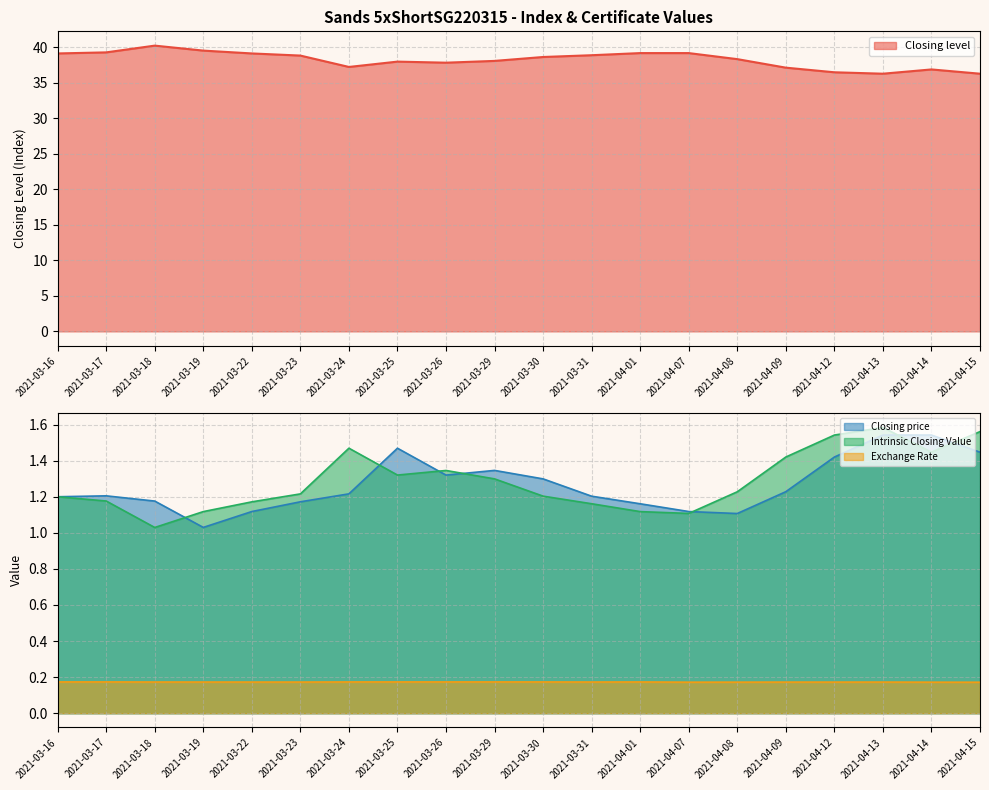

The Exchange Rate series shows 0.0 at 2021-04-14. True or false?

False